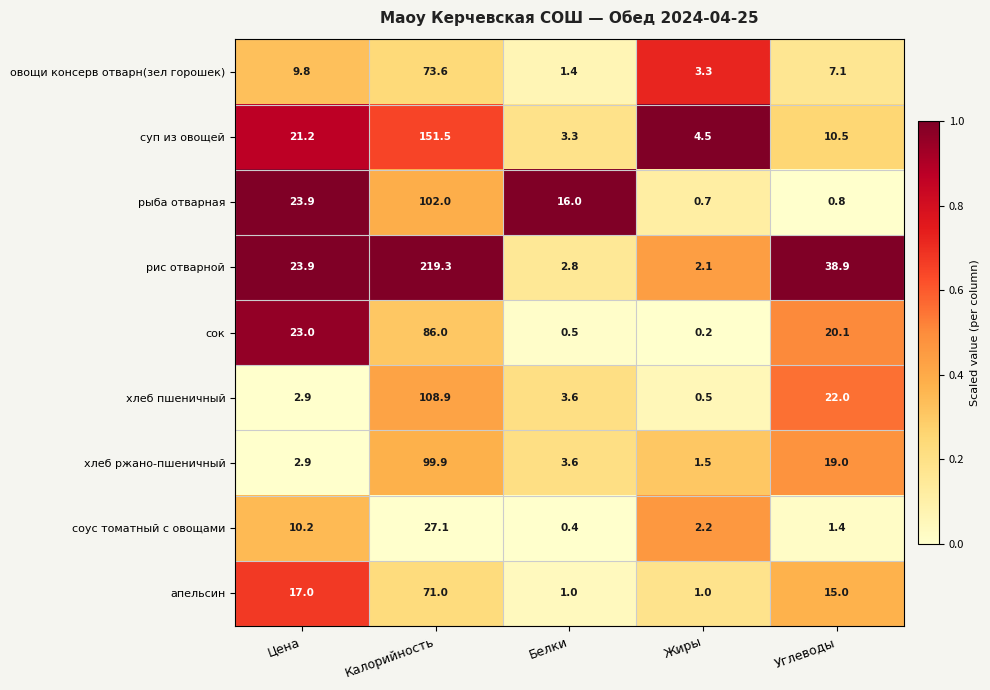

What is the spread (max minus min) of values at Жиры?

4.3